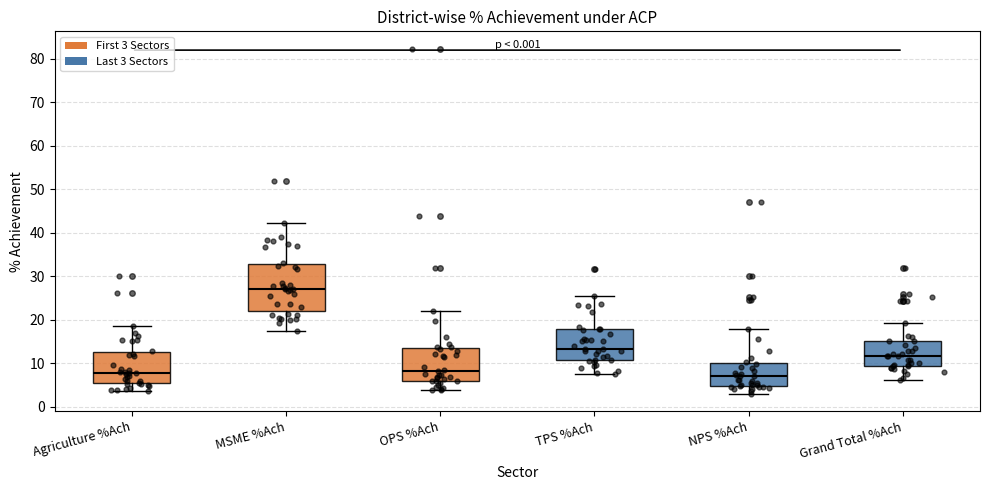

Reading left to right, read every box against the y-axis: the position of its median line, the range the box covers, and the ends of its whiskers. The values are not printed on the chart, so give them approximately, as read against the axis.

Agriculture %Ach: median 8, box 5 to 13, whiskers 4 to 19
MSME %Ach: median 27, box 22 to 33, whiskers 18 to 42
OPS %Ach: median 8, box 6 to 13, whiskers 4 to 22
TPS %Ach: median 13, box 11 to 18, whiskers 8 to 25
NPS %Ach: median 7, box 5 to 10, whiskers 3 to 18
Grand Total %Ach: median 12, box 9 to 15, whiskers 6 to 19